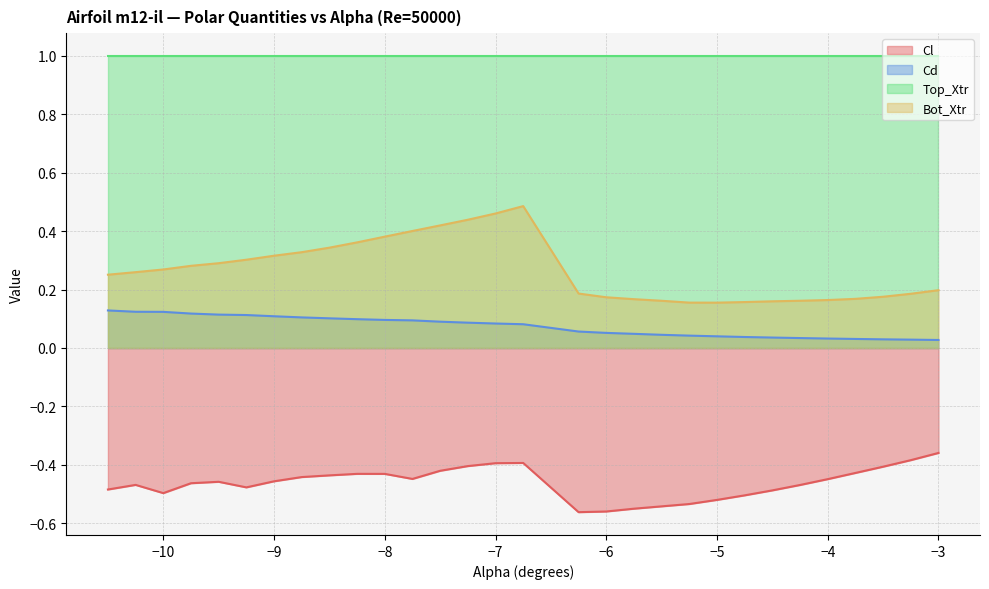

The Cd series shows 0.0 at -3.5. True or false?

False